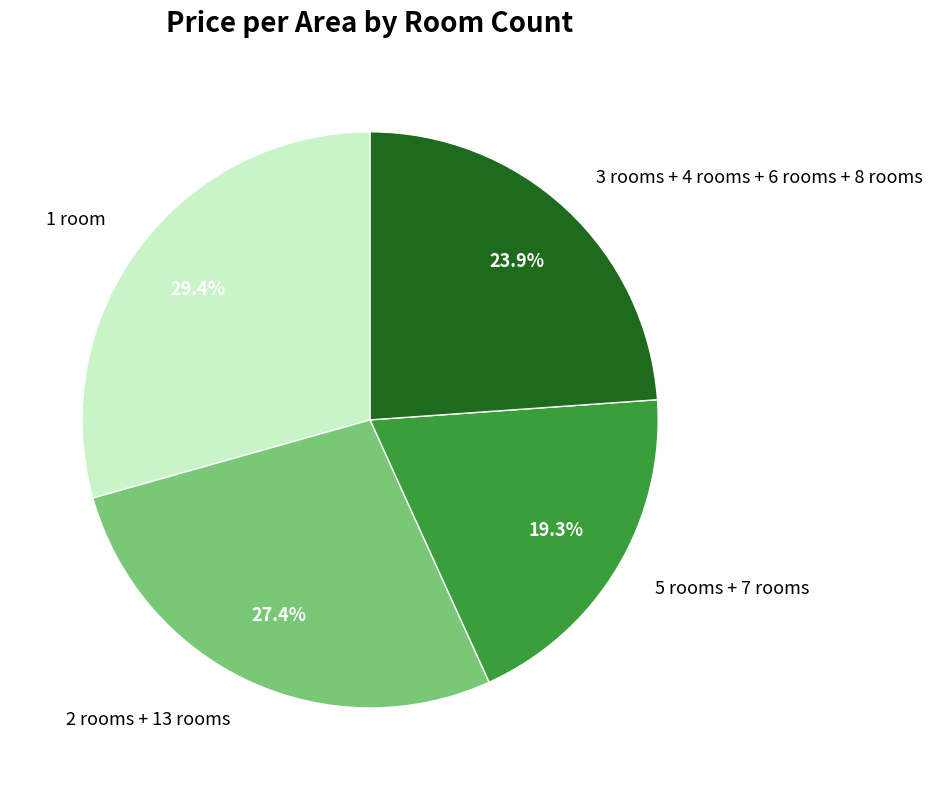

What percentage do 3 rooms + 4 rooms + 6 rooms + 8 rooms and 2 rooms + 13 rooms together represent?

51.3%